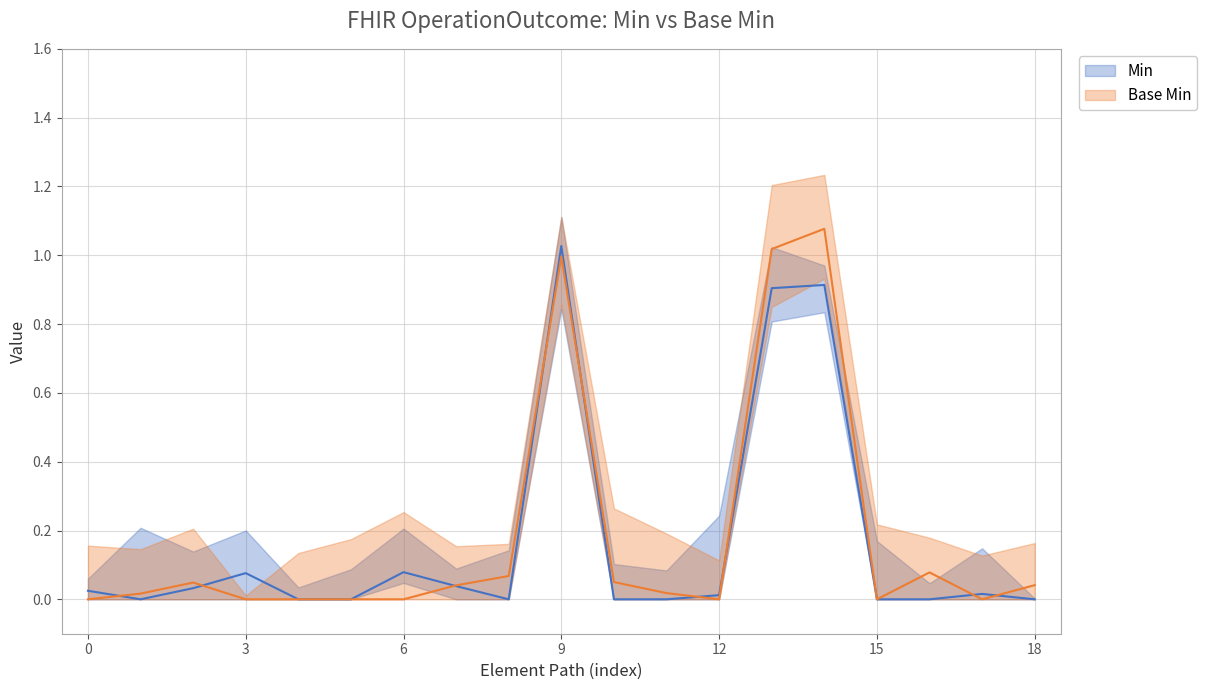

How many times do Min and Base Min cross each other?

9